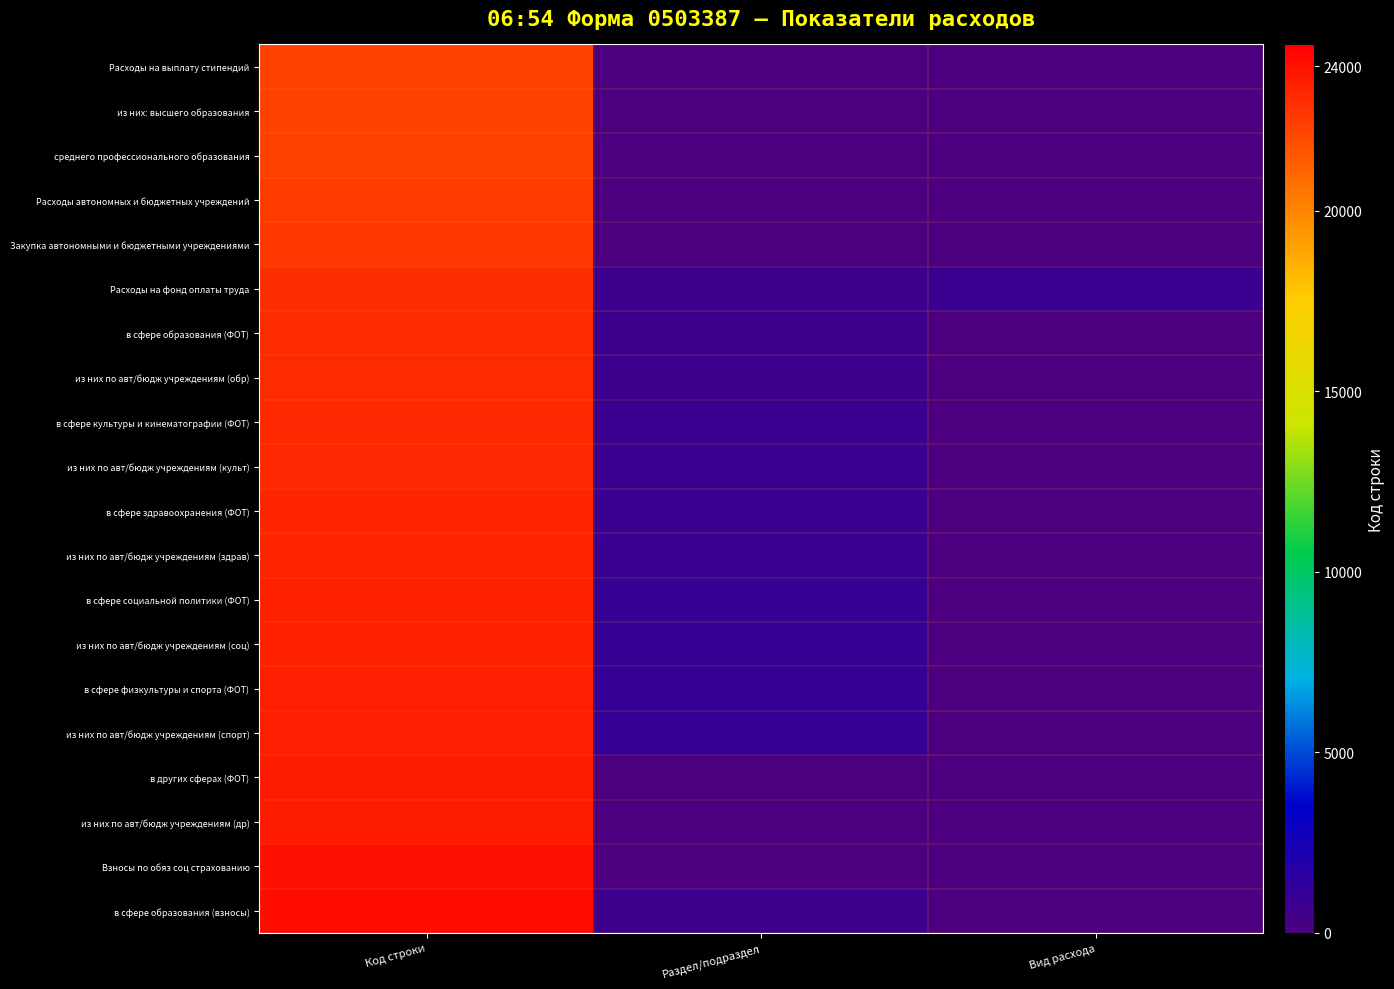

What is the total value across all series at Вид расхода?

800